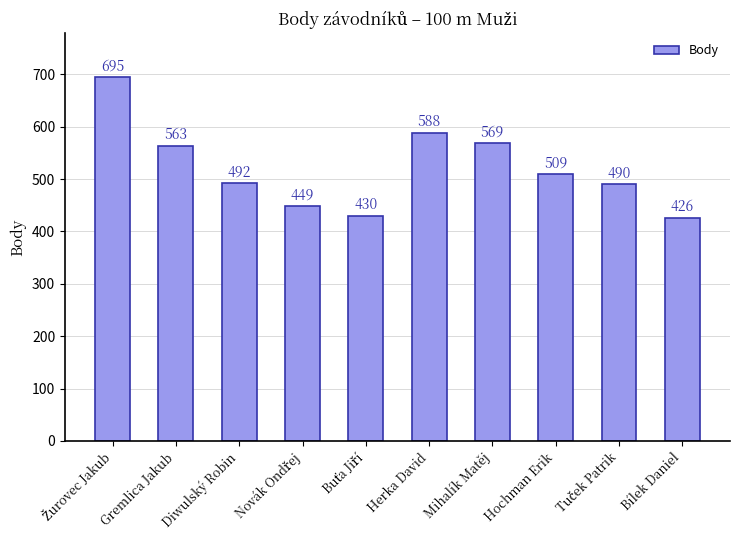

Reading left to right, extract all data points from this chart.

695	563	492	449	430	588	569	509	490	426